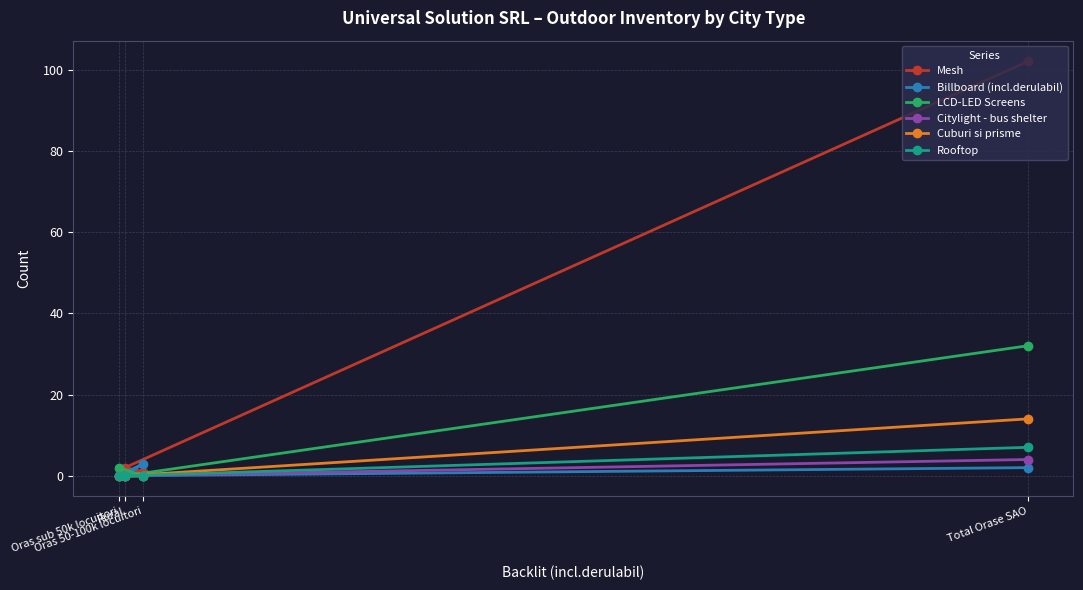

Between Oras 50-100k locuitori and Rural, which is larger?

Rural